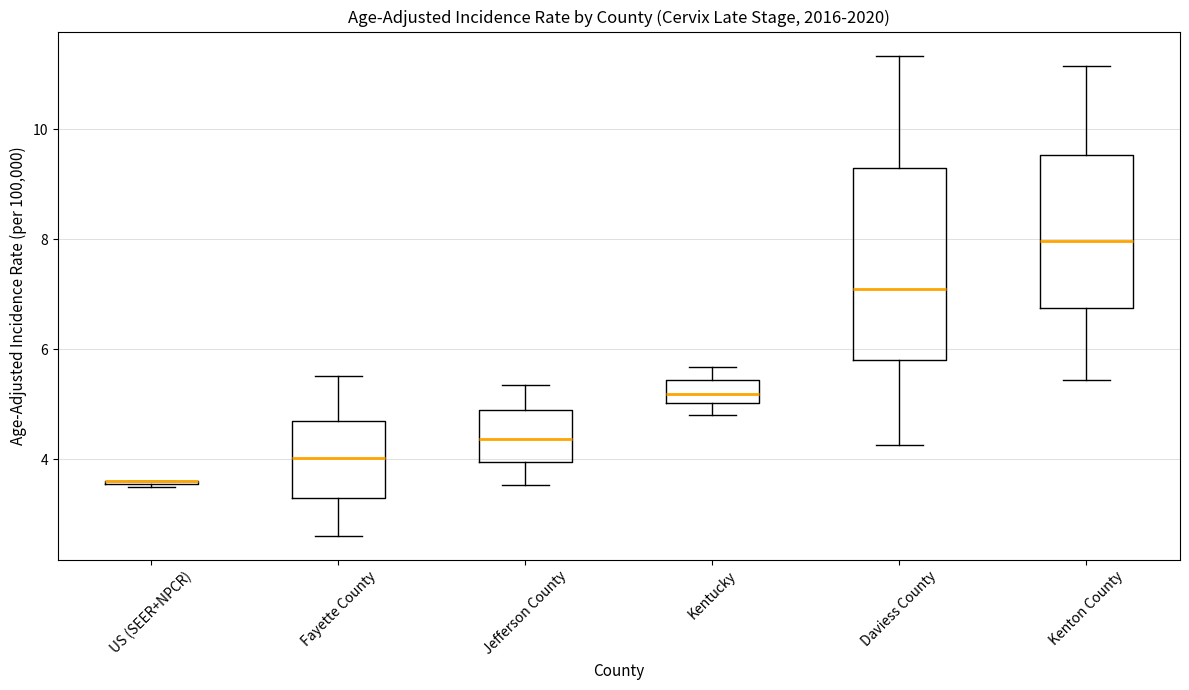

Reading left to right, transcribe this box plot: for each box, give where its median line is, the range the box spans, and where its two whiskers end, as read against the y-axis. The values are not printed on the chart, so give them approximately, as read against the axis.

US (SEER+NPCR): box collapsed to a line at 3.6, whiskers 3.6 to 3.6
Fayette County: median 4.0, box 3.2 to 4.8, whiskers 2.6 to 5.6
Jefferson County: median 4.4, box 4.0 to 4.8, whiskers 3.6 to 5.4
Kentucky: median 5.2, box 5.0 to 5.4, whiskers 4.8 to 5.6
Daviess County: median 7.0, box 5.8 to 9.2, whiskers 4.2 to 11.4
Kenton County: median 8.0, box 6.8 to 9.6, whiskers 5.4 to 11.2